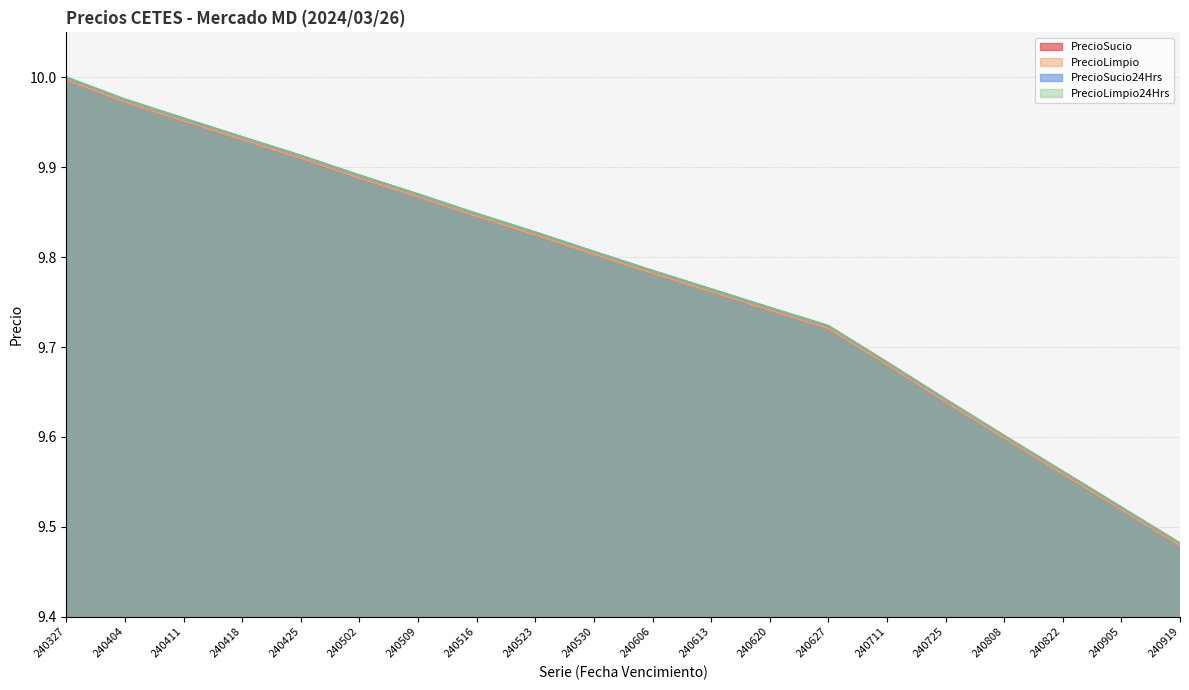

Is it true that PrecioSucio24Hrs line equals 9.5 at 240919?

True